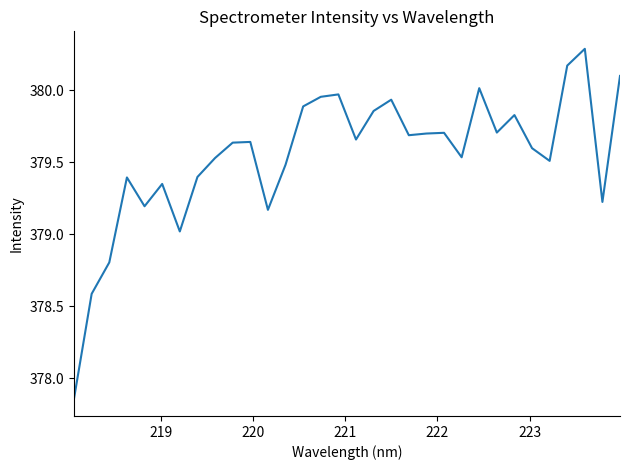

What is the difference between the maximum and minimum values?

2.4